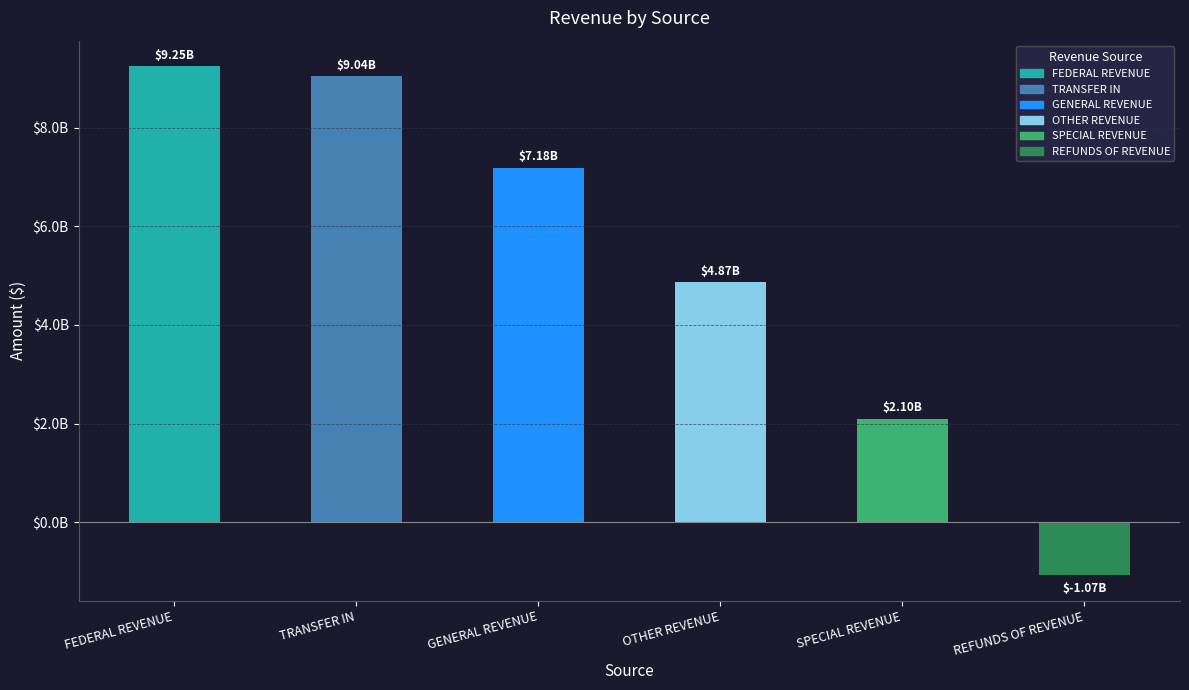

What is the change in value from OTHER REVENUE to REFUNDS OF REVENUE?

-5939103642.3